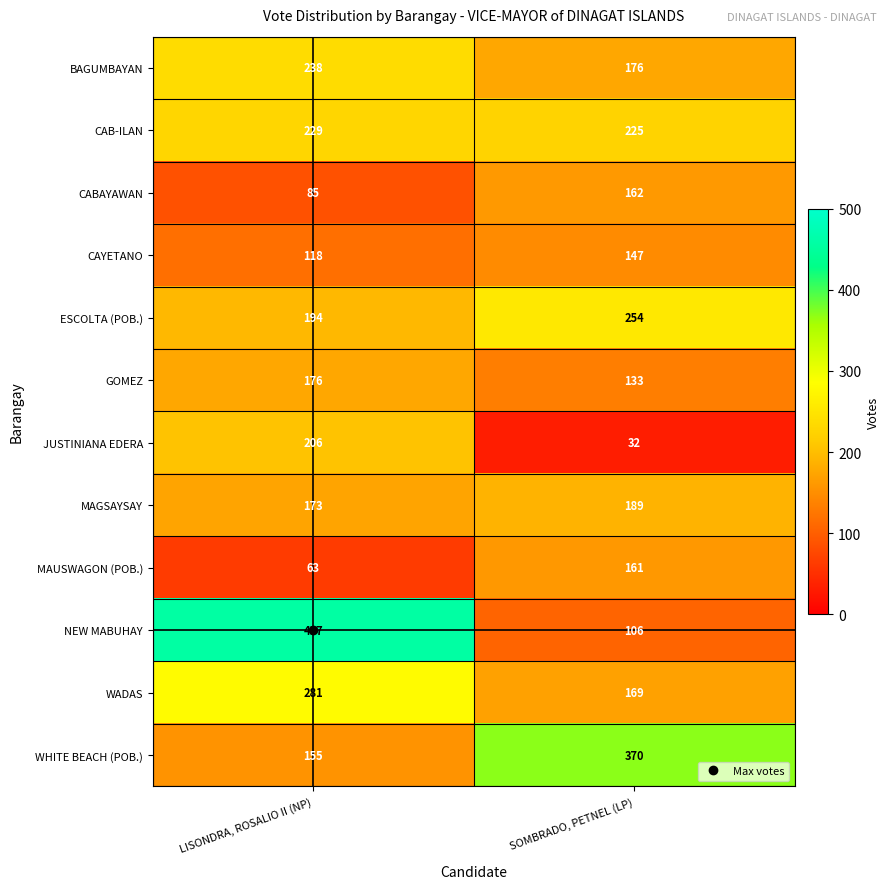

What is the approximate value of MAGSAYSAY at LISONDRA, ROSALIO II (NP)?

173